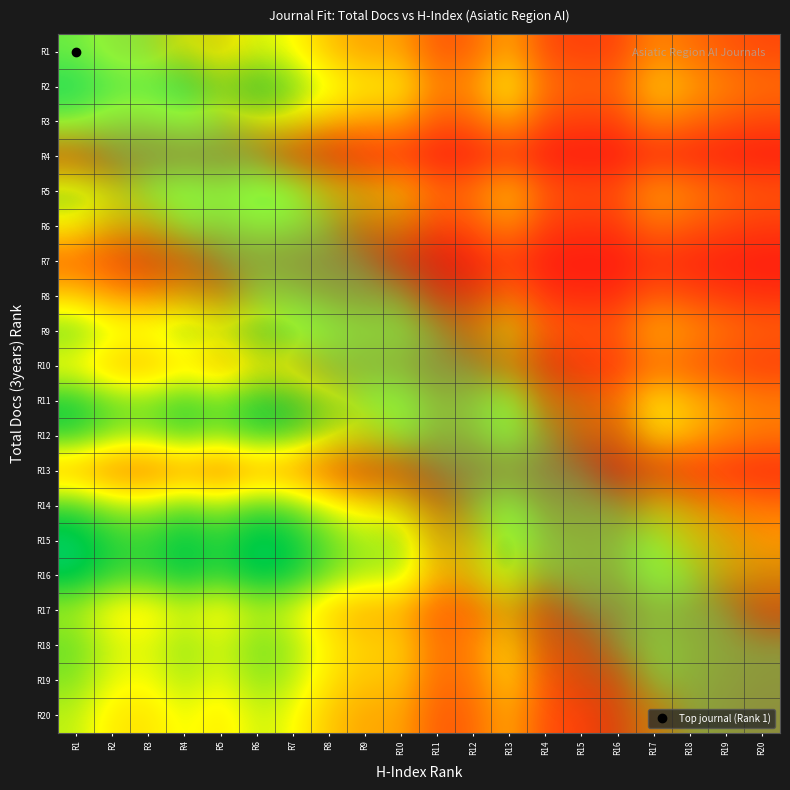

The R15 series shows 0.2 at R2. True or false?

False